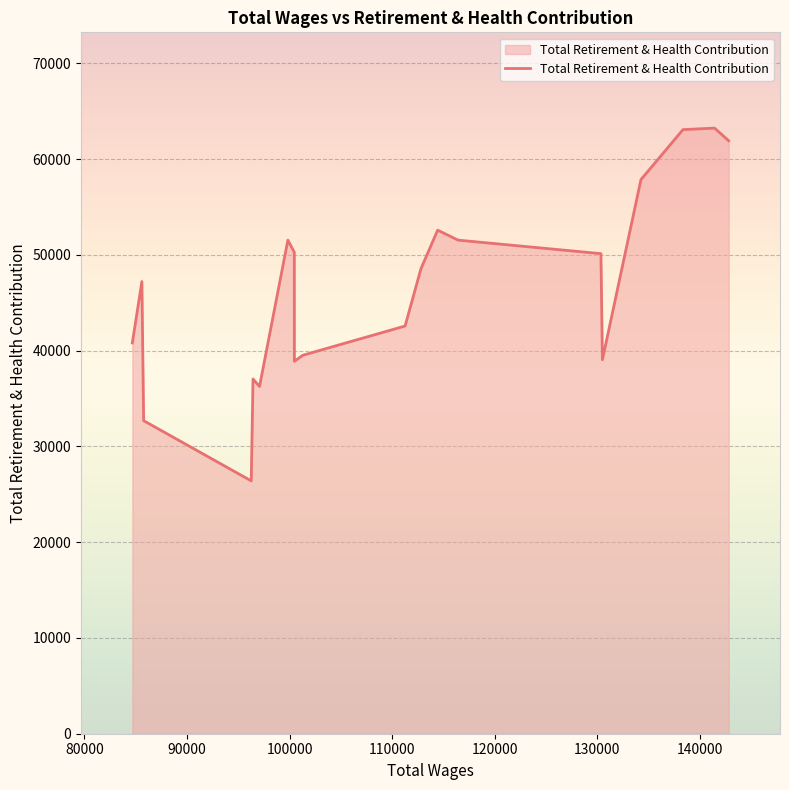

How many lines are shown in the chart?

1